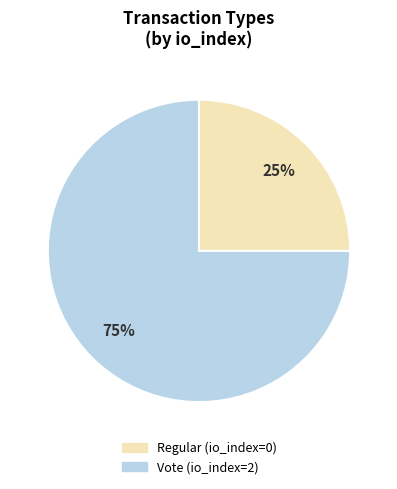

To the nearest percent, what percentage of the pie is Vote (io_index=2)?

75%